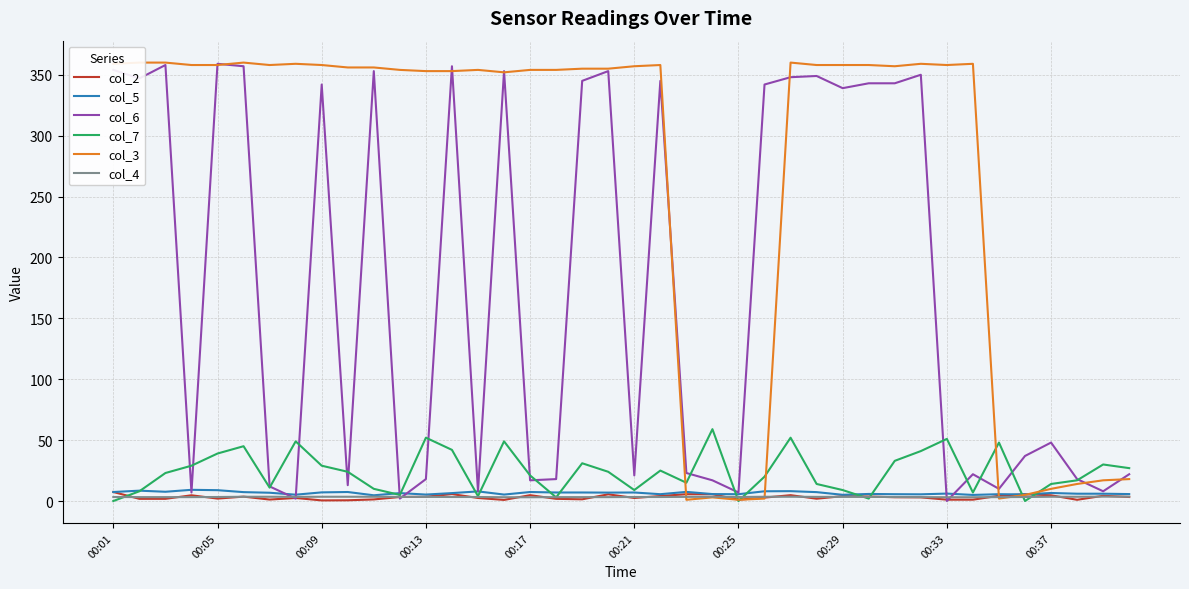

True or false: col_6 has a value of 339.0 at 00:29.

True